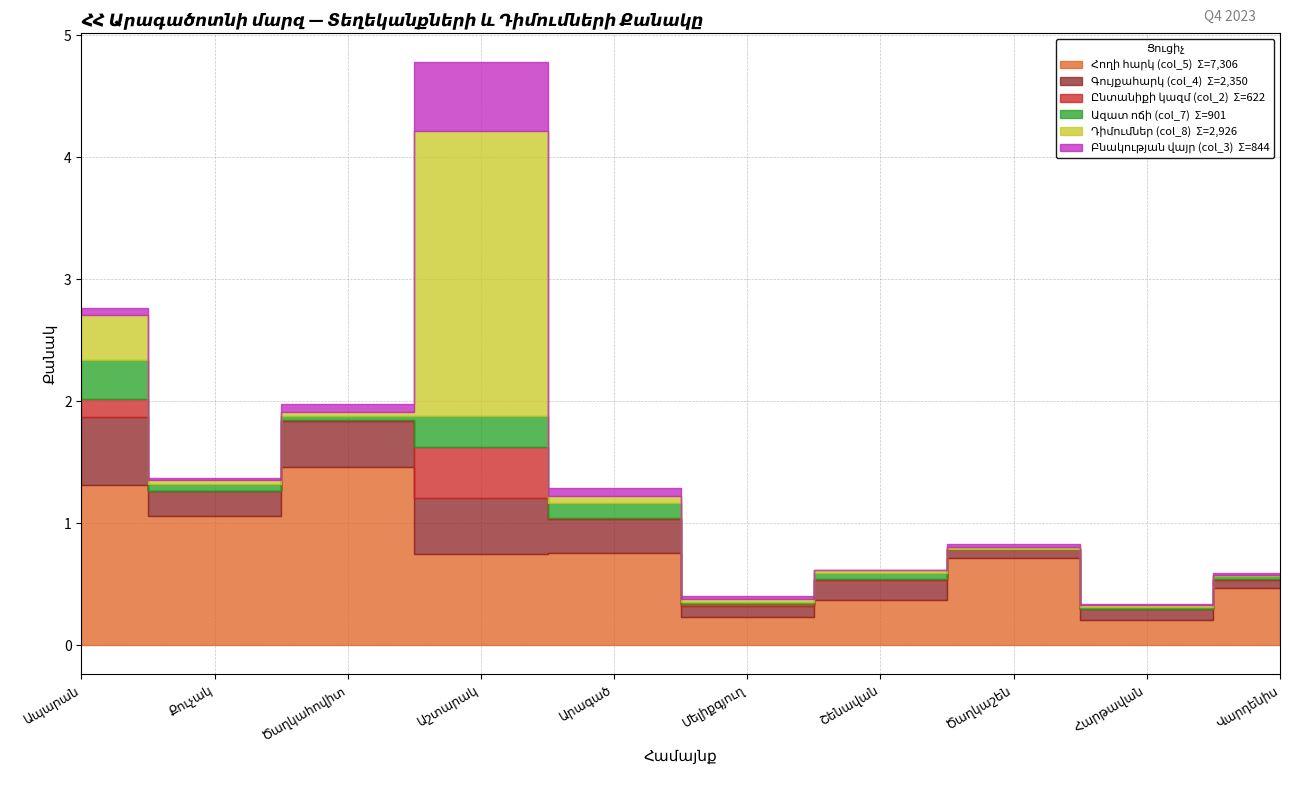

At Վարդենիս, list the series in order from largest to smallest.

Հողի հարկ (col_5), Գույքահարկ (col_4), Ազատ ոճի (col_7), Դիմումներ (col_8), Բնակության վայր (col_3), Ընտանիքի կազմ (col_2)